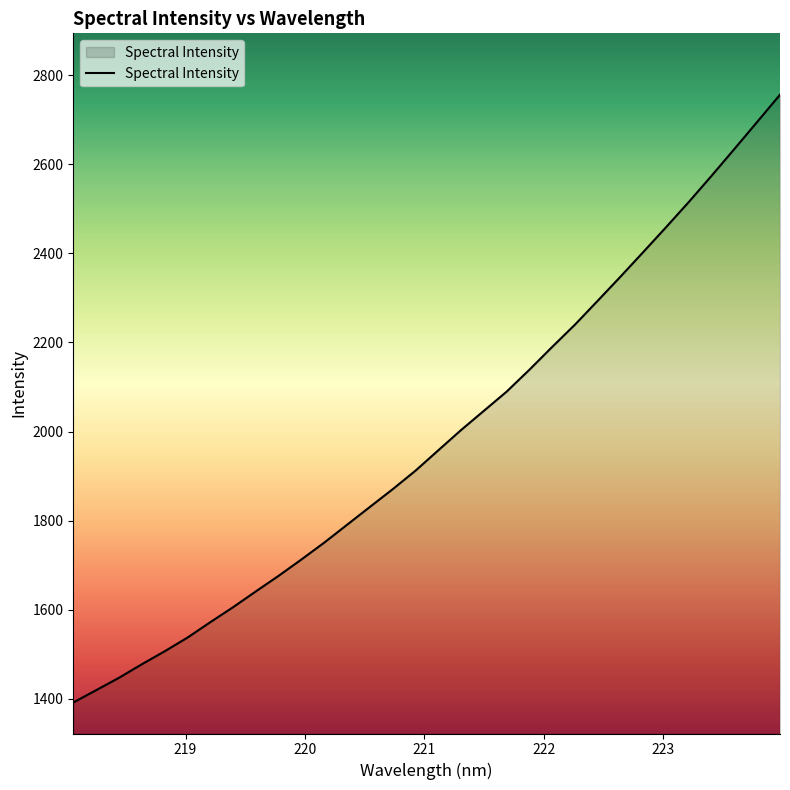

What is the greatest value displayed?

2756.1